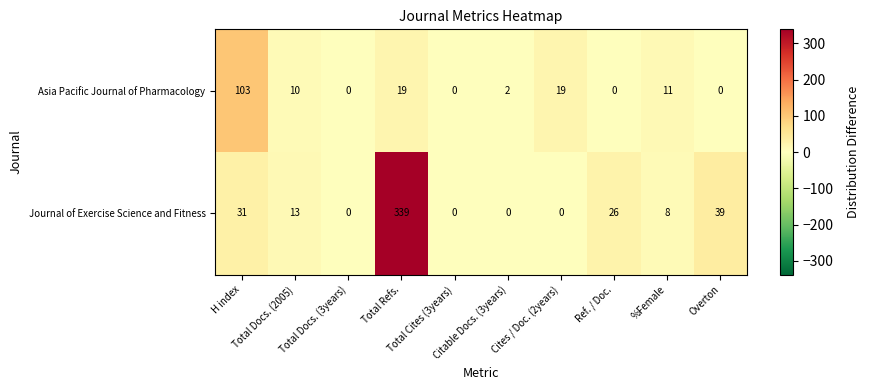

How many categories are shown in the chart?

10